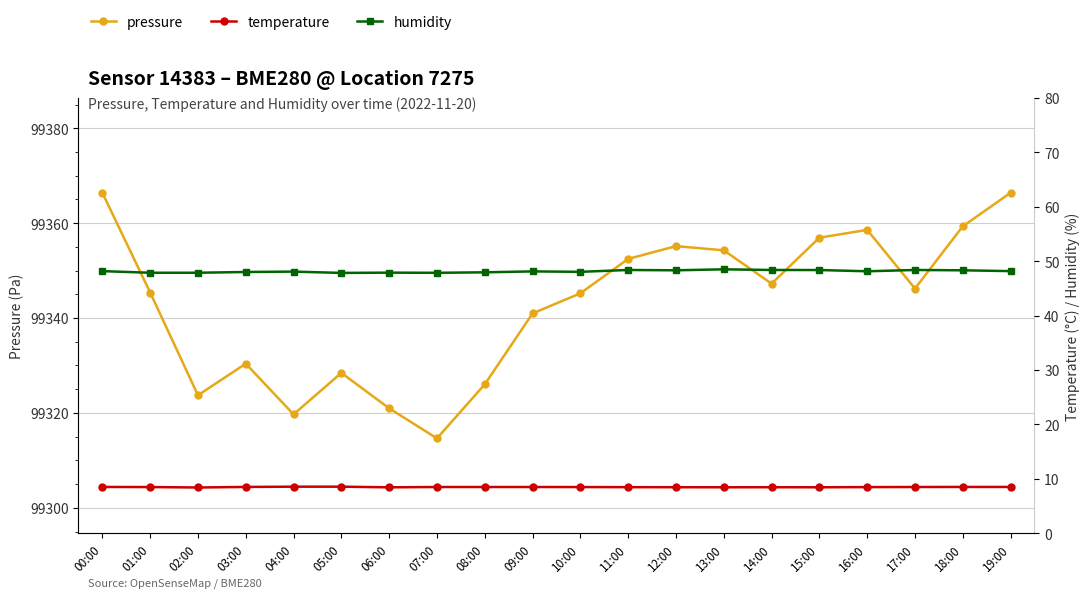

Which has a higher value, 17:00 or 09:00?

17:00